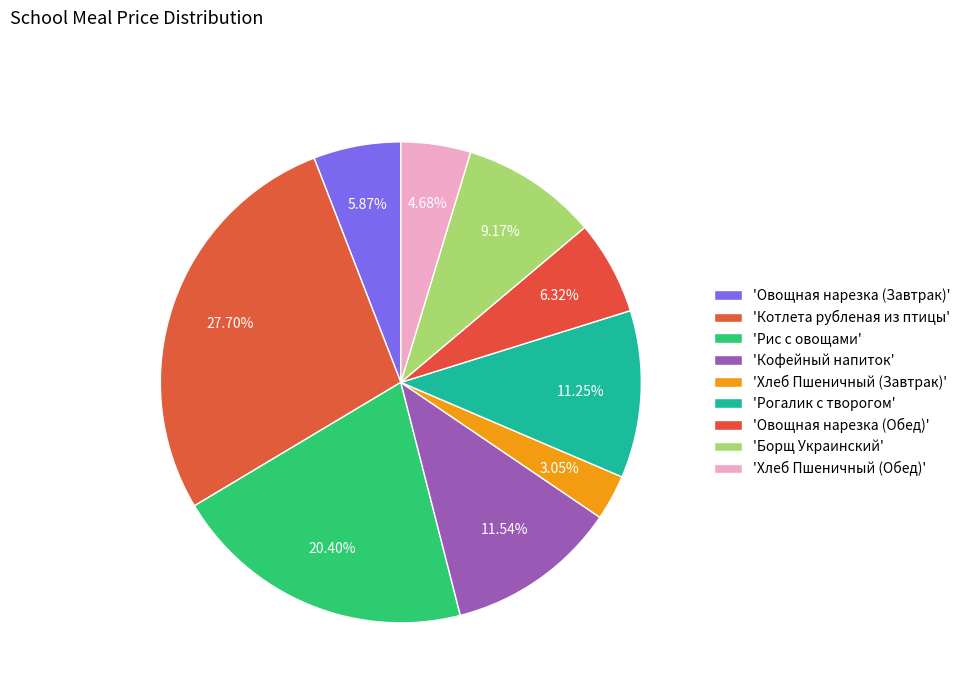

Is there any slice that represents more than half of the pie?

No